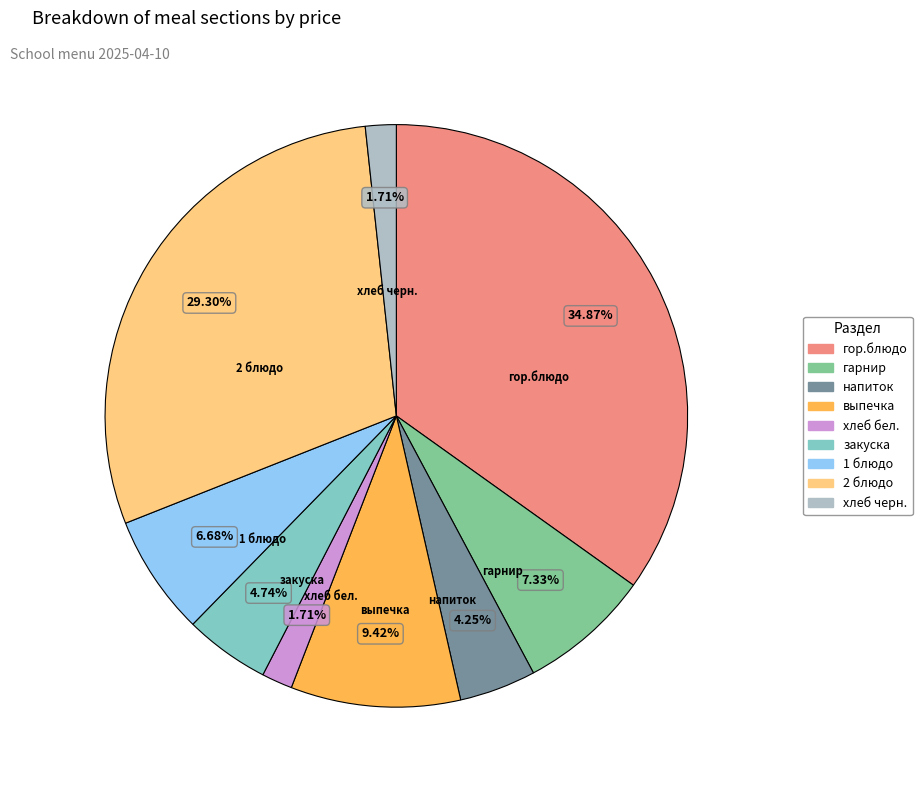

Which has a higher value, хлеб черн. or 1 блюдо?

1 блюдо